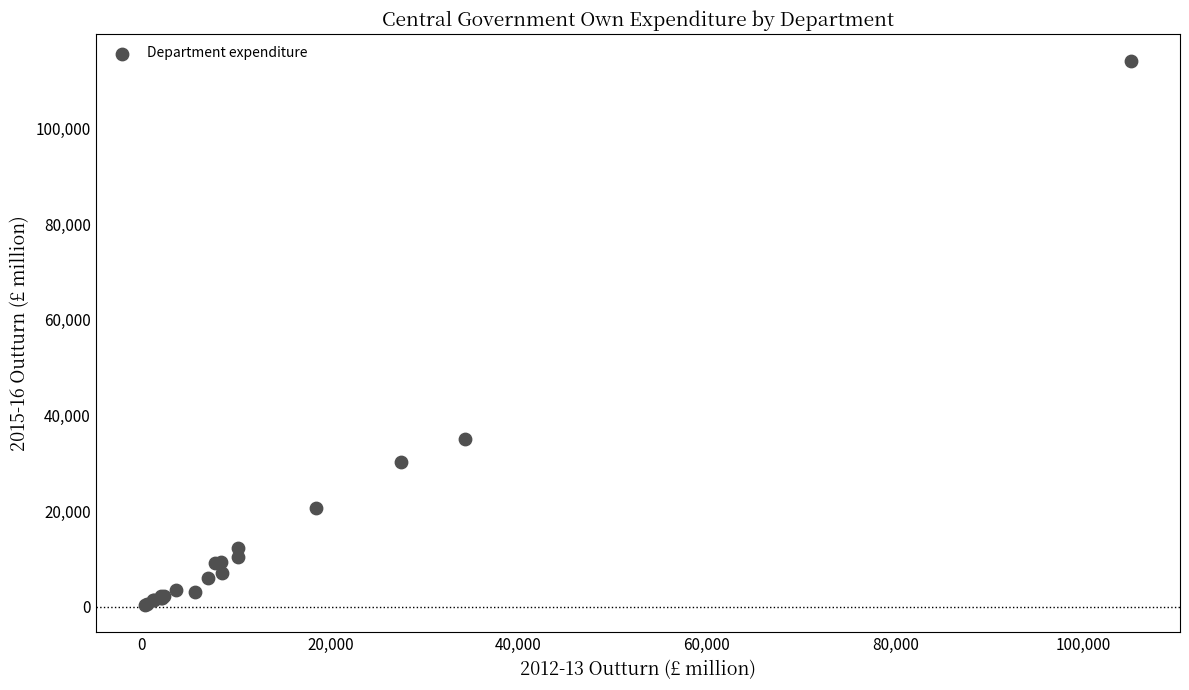

What Y value in the scatter plot is closest to 57172?

35169